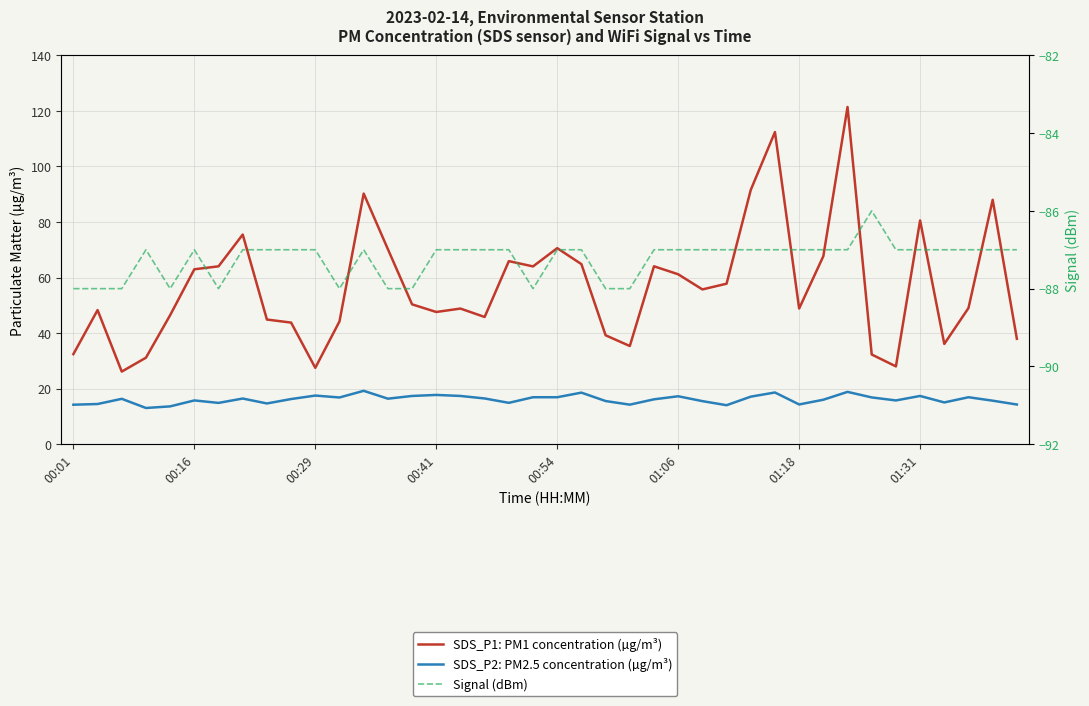

At which category does the chart reach its minimum across all series?

00:01